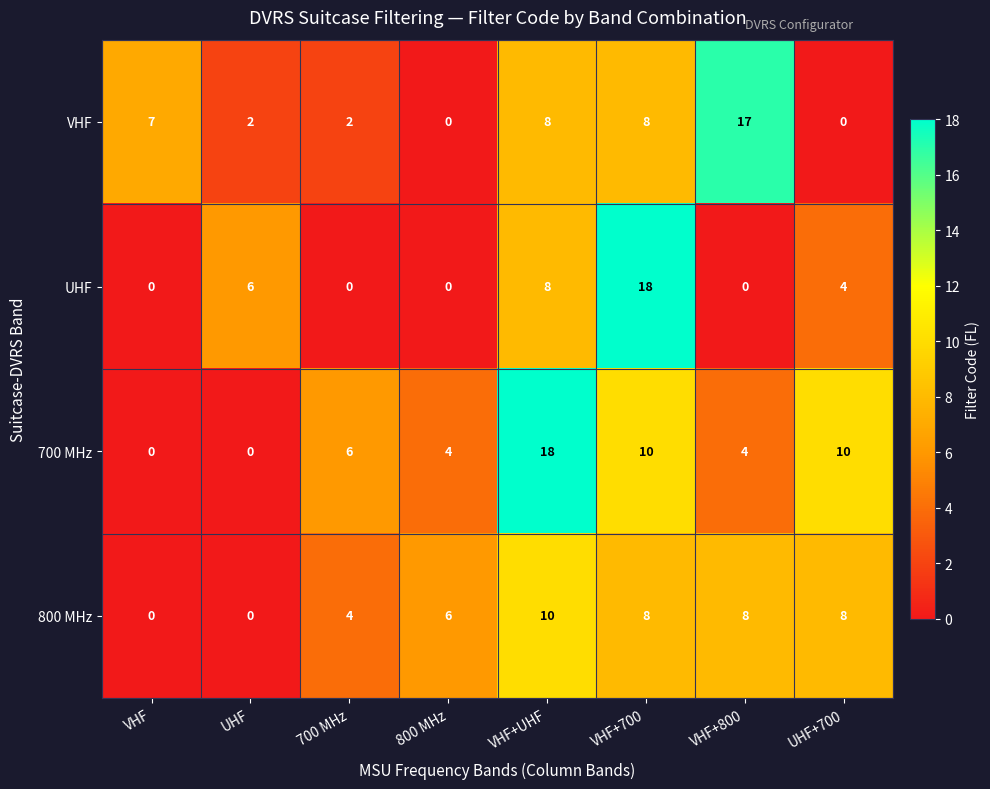

What is the total value across all series at VHF+800?

29